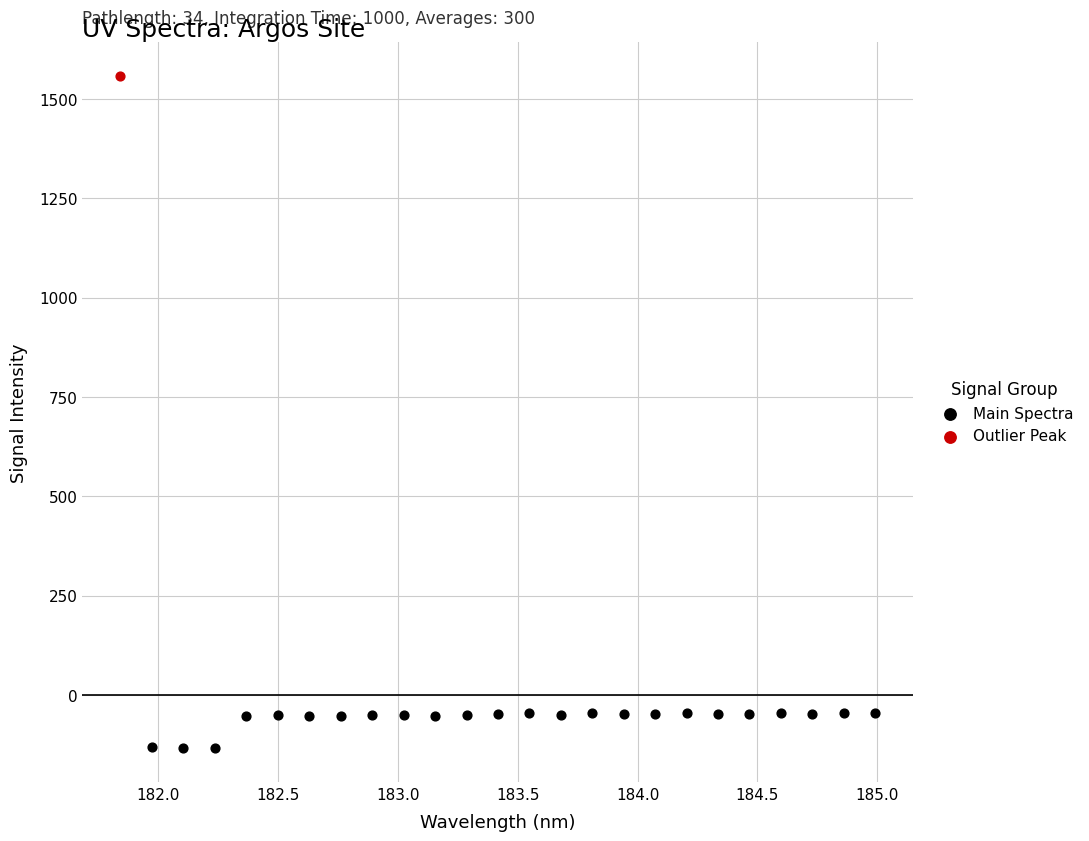

What are all the series names shown in the legend?

Main Spectra, Outlier Peak